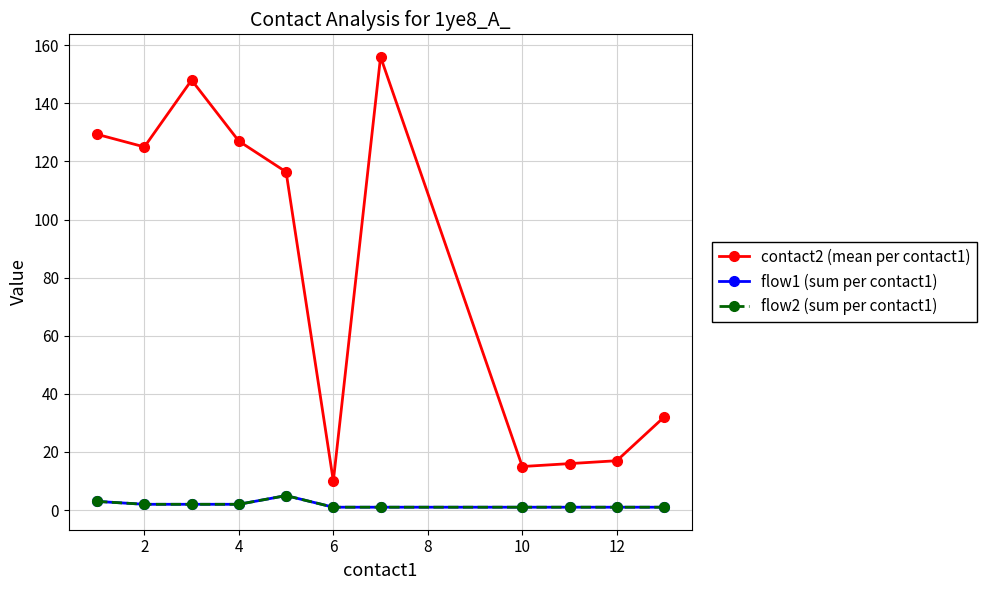

What is the difference between the maximum and minimum values in the flow2 (sum per contact1) series?

4.0